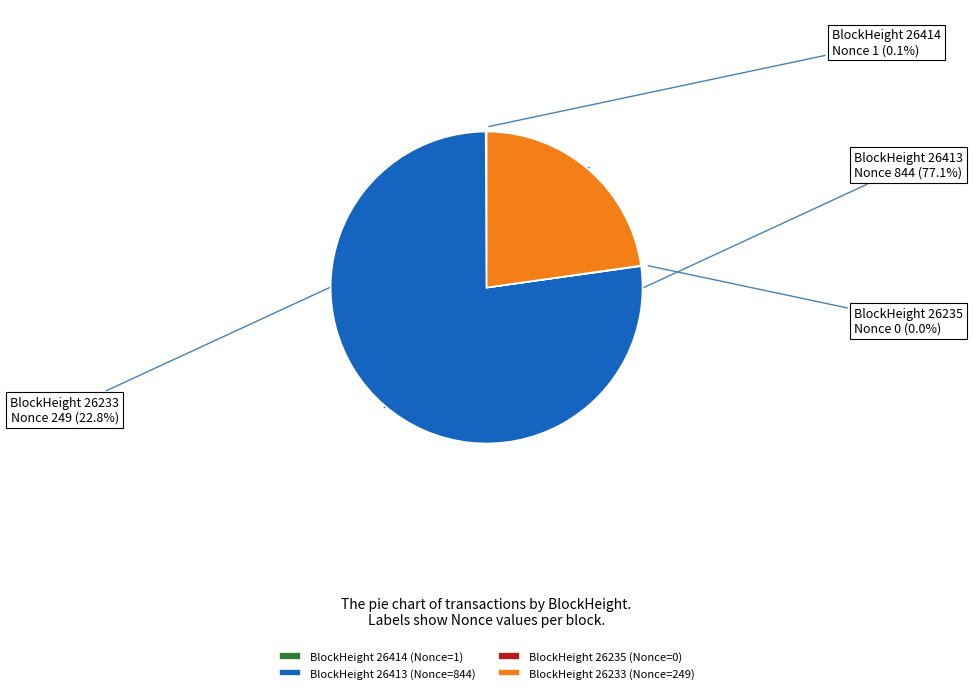

What is the ratio of the value at BlockHeight 26413 to the value at BlockHeight 26233?

3.4